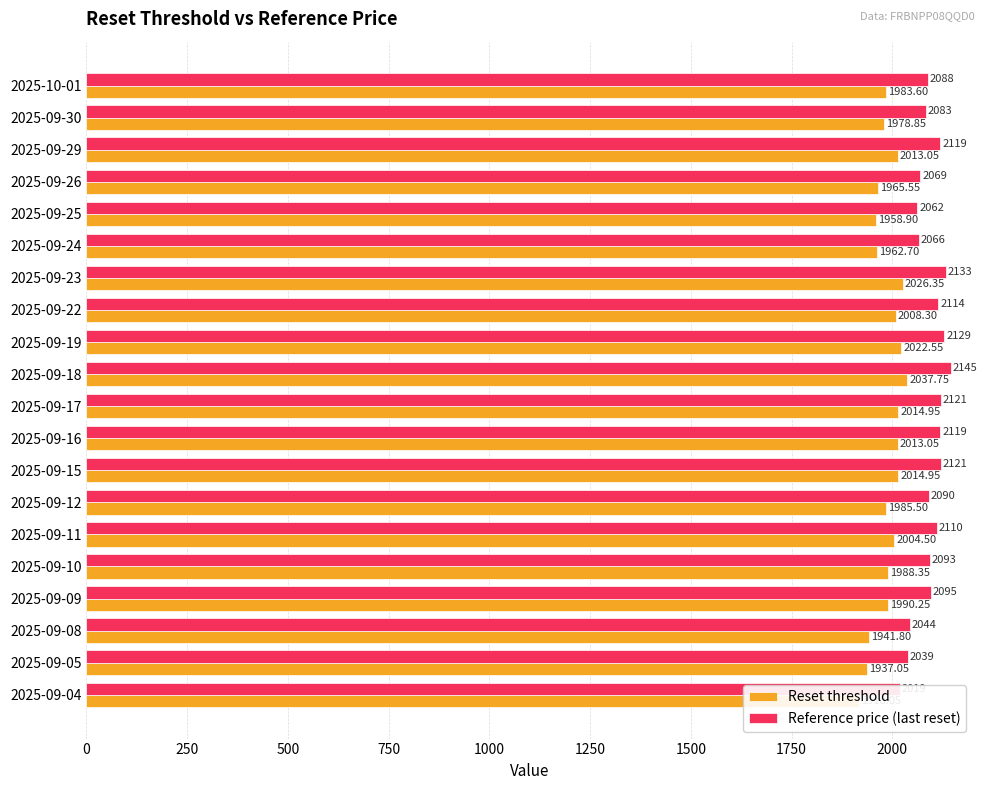

Between 2025-09-19 and 2025-09-17, which is larger?

2025-09-19